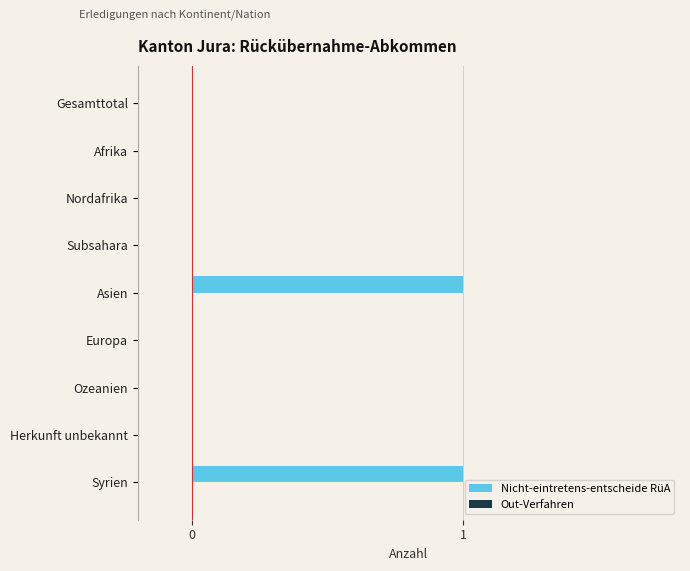

Between Syrien and Herkunft unbekannt, which is larger?

Syrien